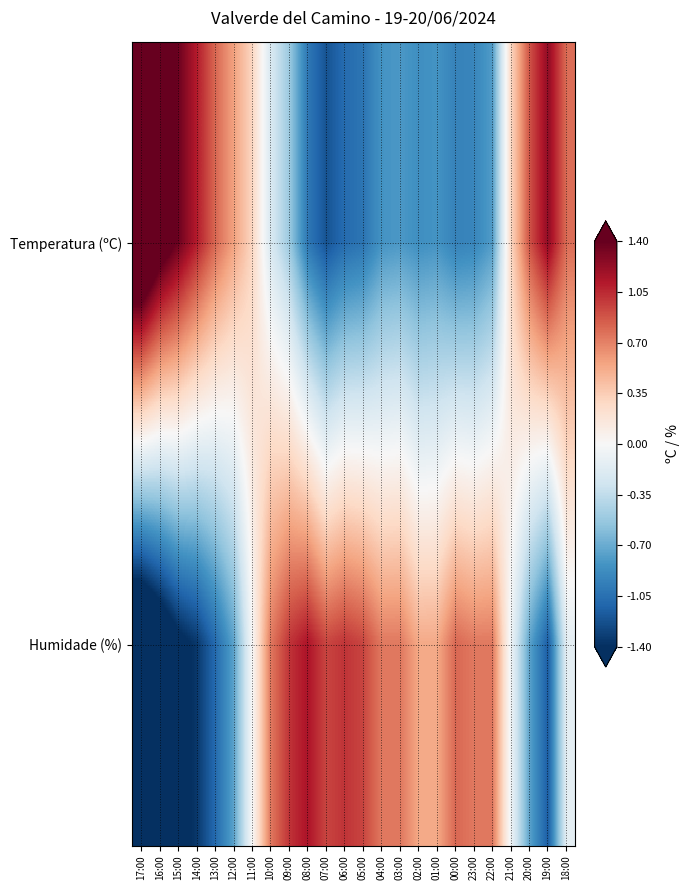

What is the greatest value displayed?

2.0